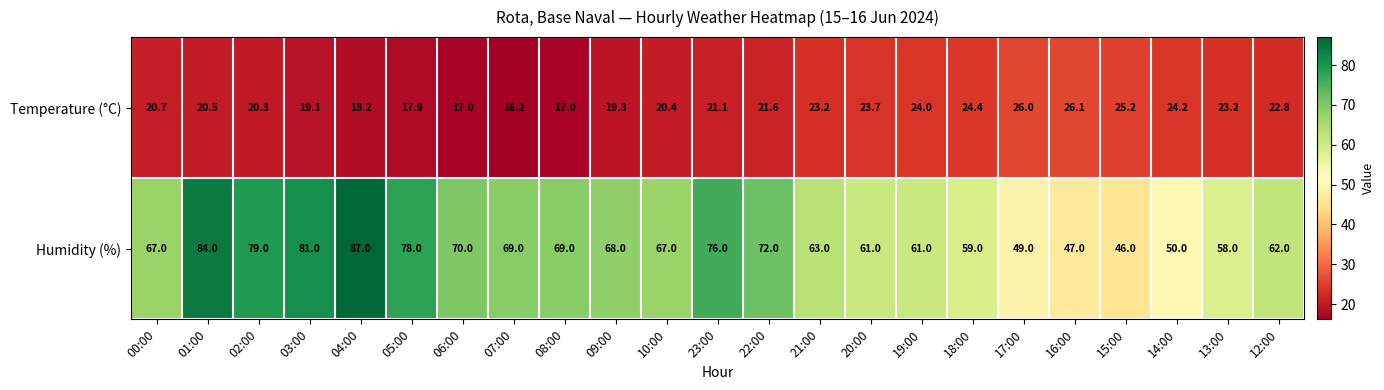

What is the difference between the Humidity (%) values at 20:00 and 22:00?

11.0